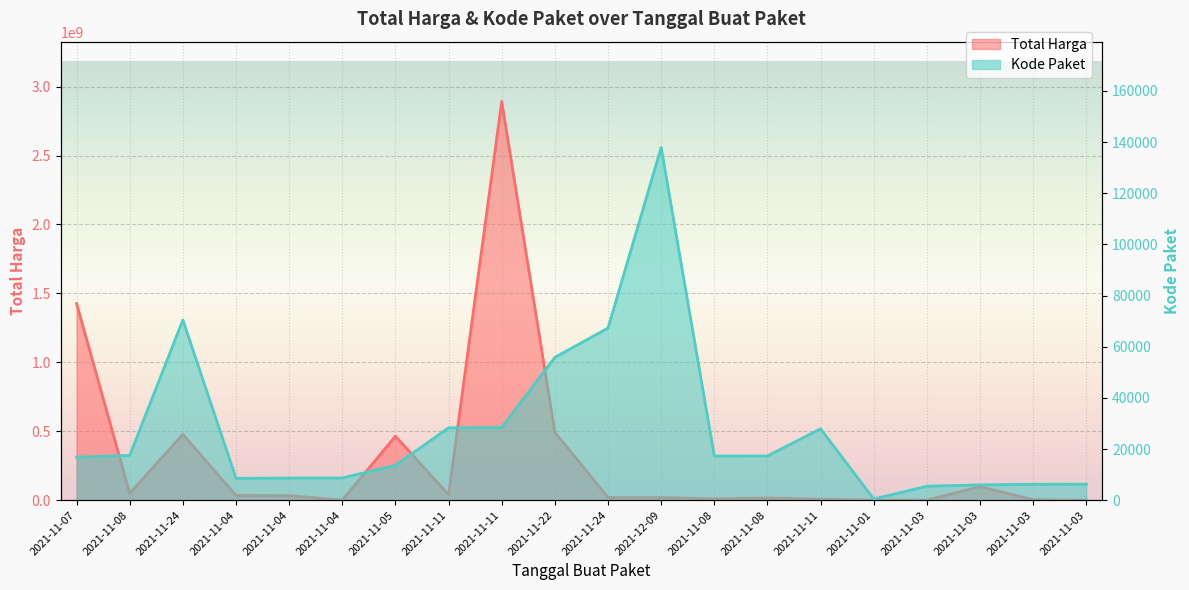

How many data points does each series have?

20